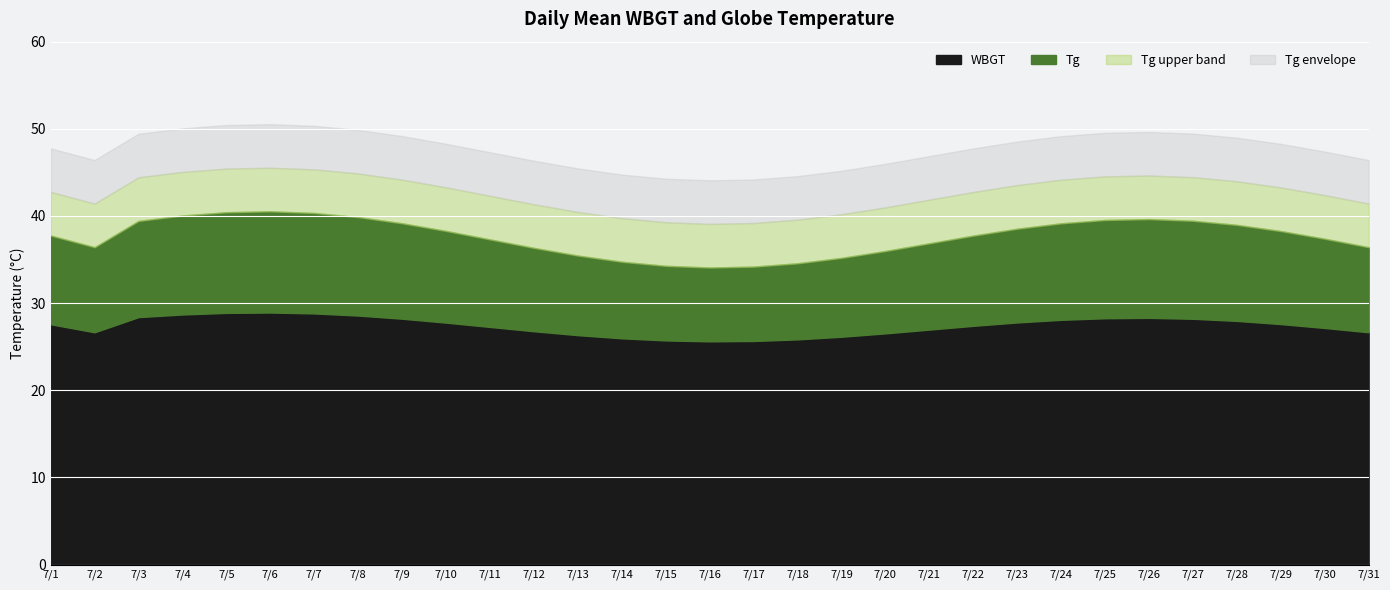

At which category does the chart reach its minimum across all series?

7/2